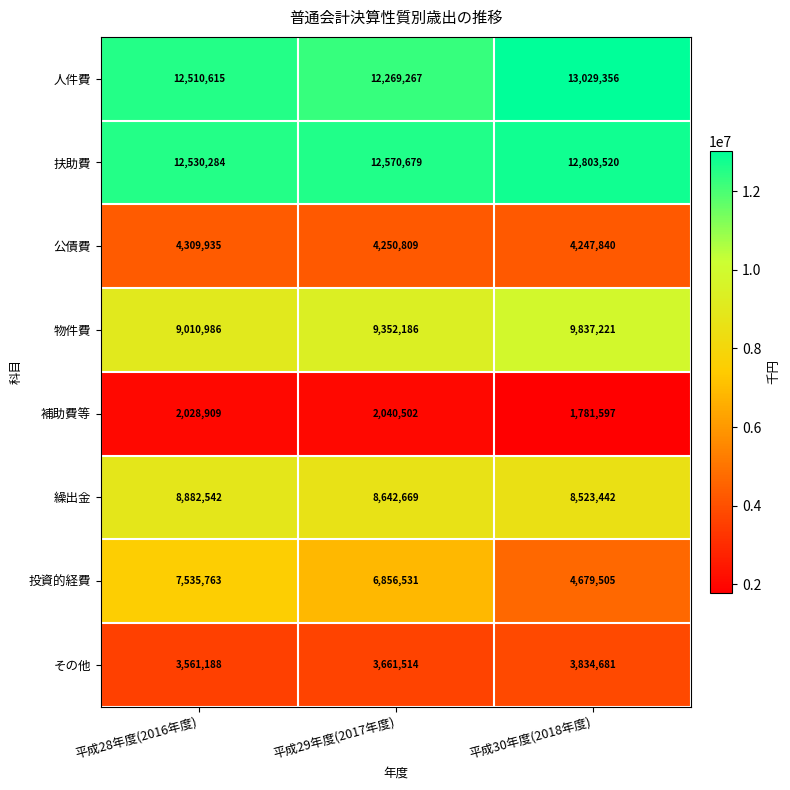

Between 平成28年度(2016年度) and 平成30年度(2018年度), which series saw the biggest shift?

投資的経費